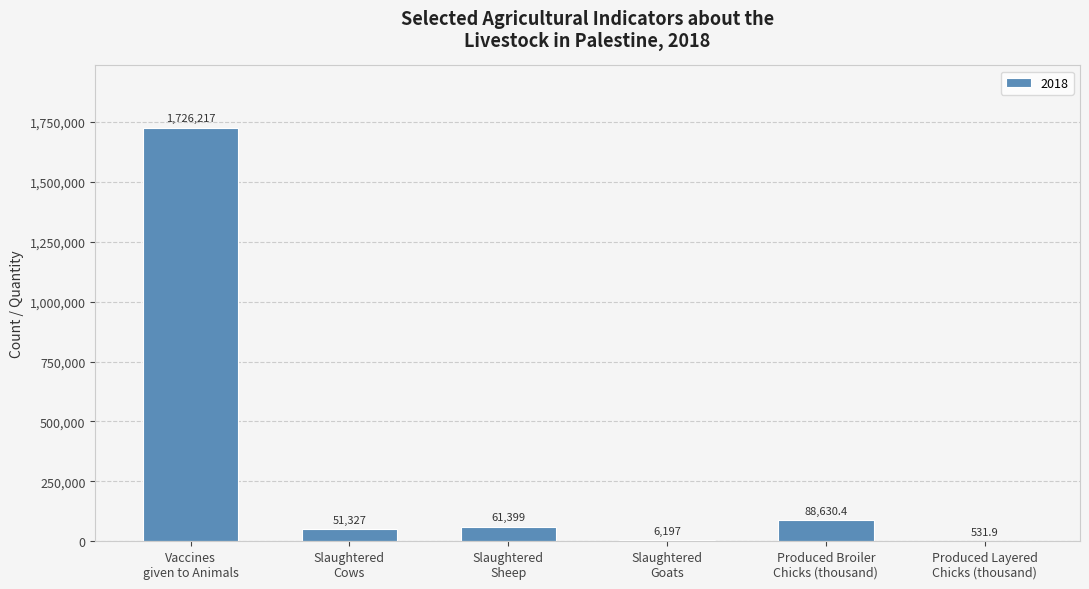

What is the maximum value shown in the chart?

1726217.0